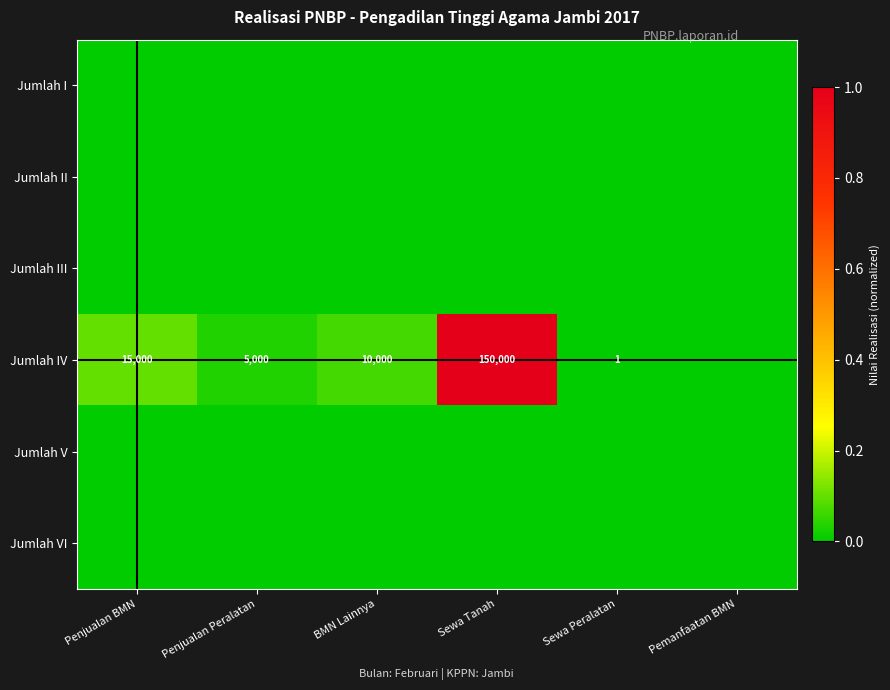

The Jumlah IV series shows 150000 at Sewa Tanah. True or false?

True